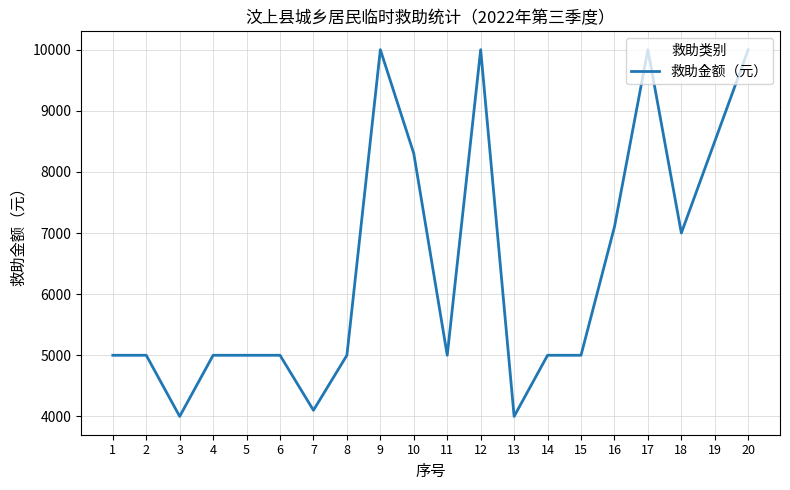

True or false: the data shows 5000 at 2.

True